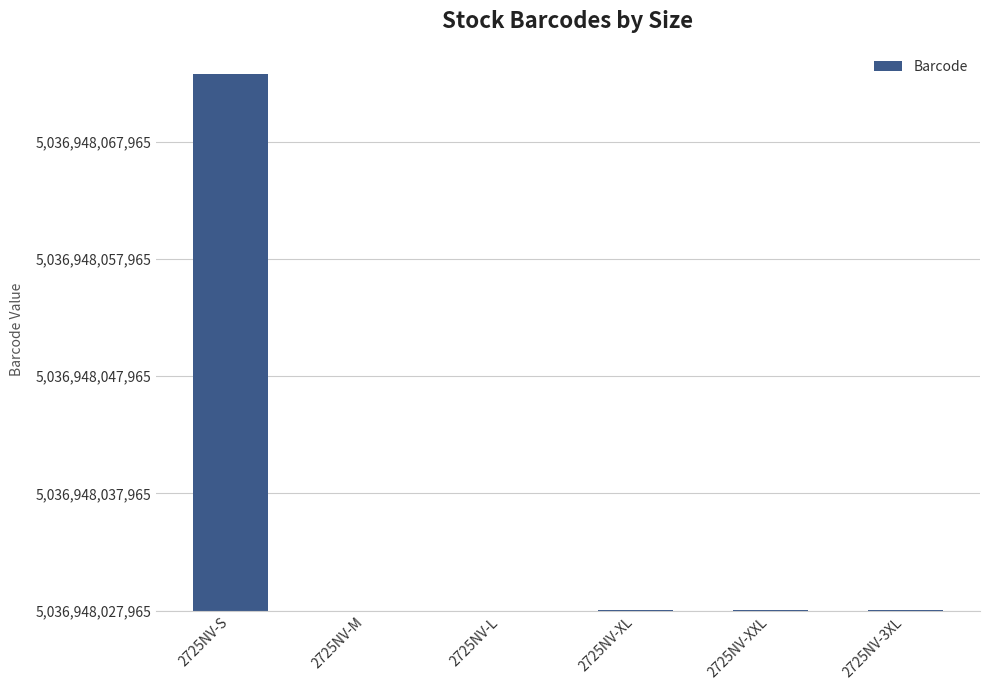

At which label does the data first exceed 31?

2725NV-S